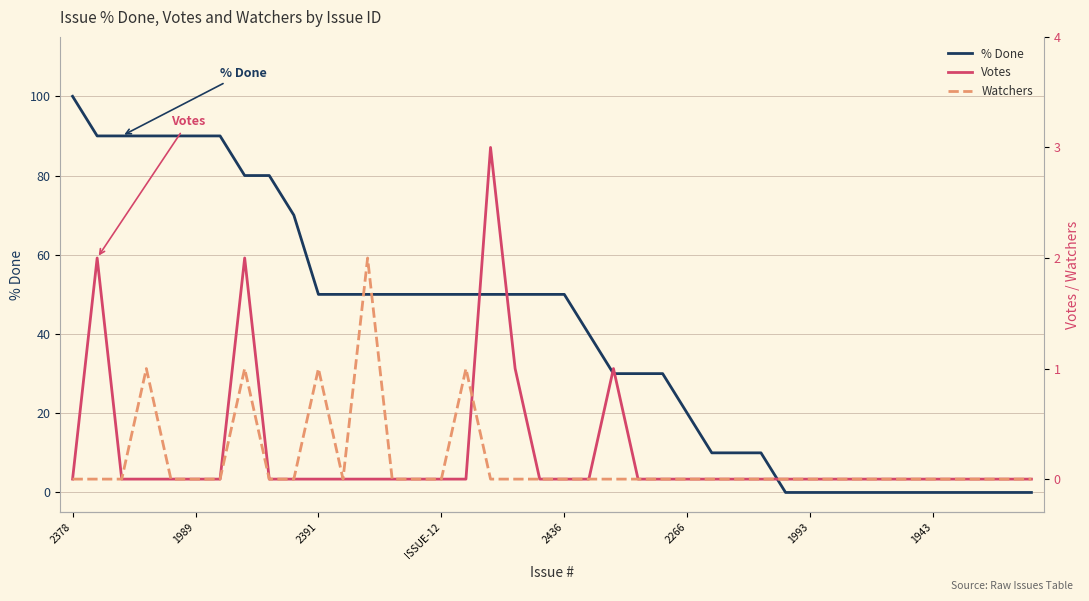

Rank the series by their maximum value, from highest to lowest.

% Done, Votes, Watchers